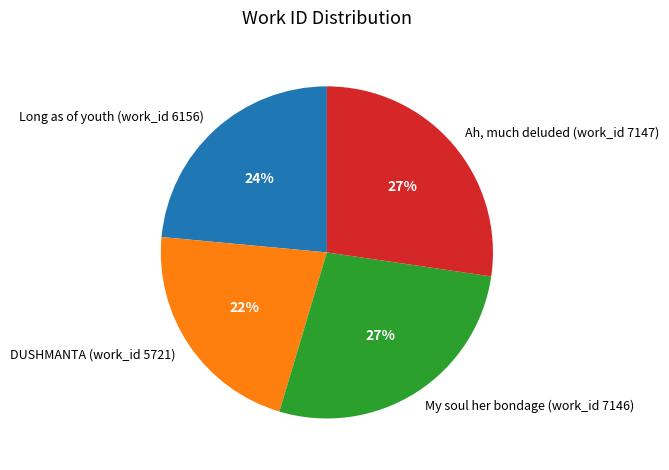

To the nearest percent, what is the combined percentage of DUSHMANTA (work_id 5721) and Ah, much deluded (work_id 7147)?

49%